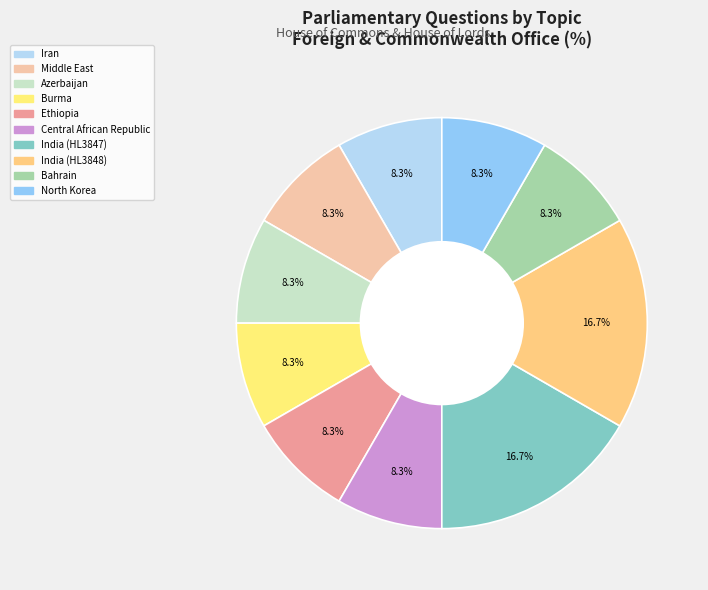

Between North Korea and Burma, which is larger?

North Korea